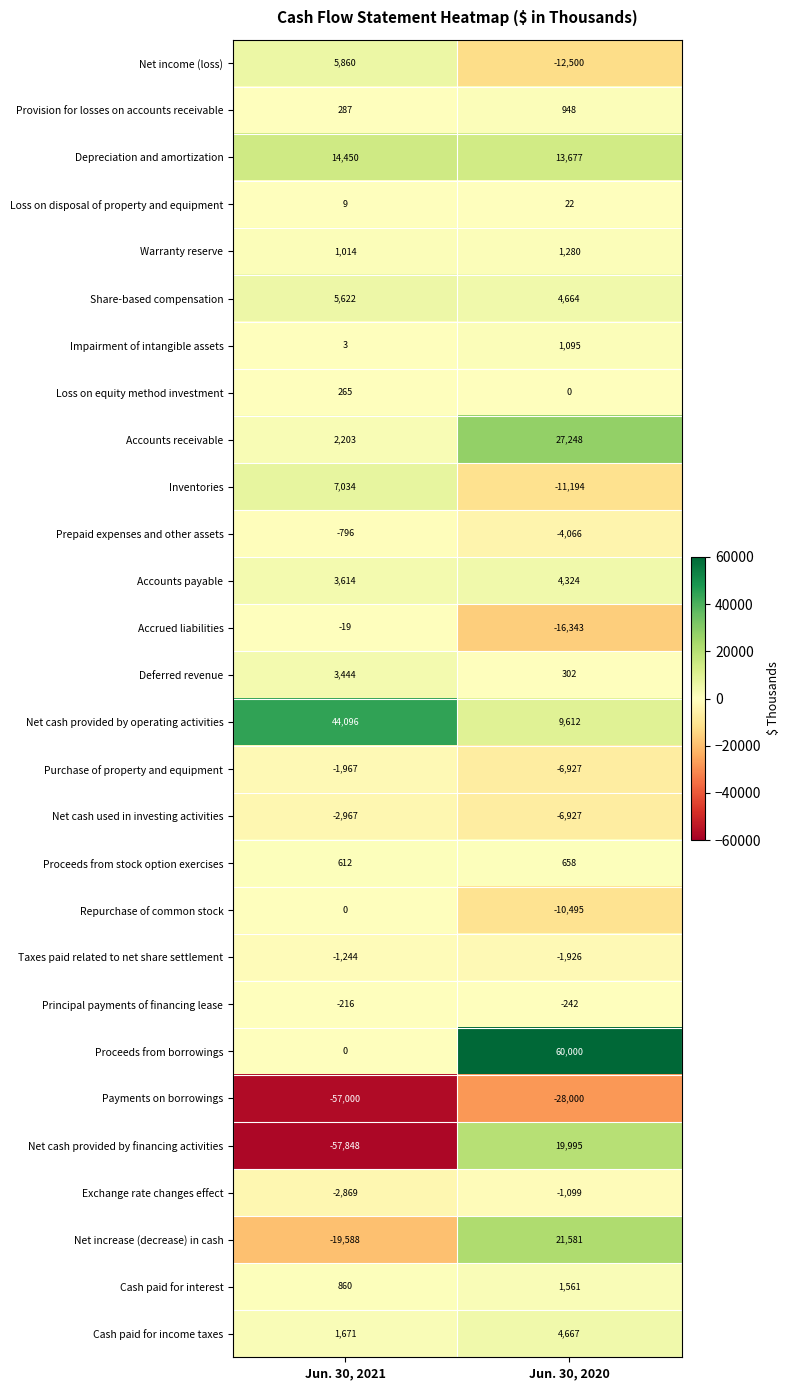

How many values in Net increase (decrease) in cash are below zero?

1